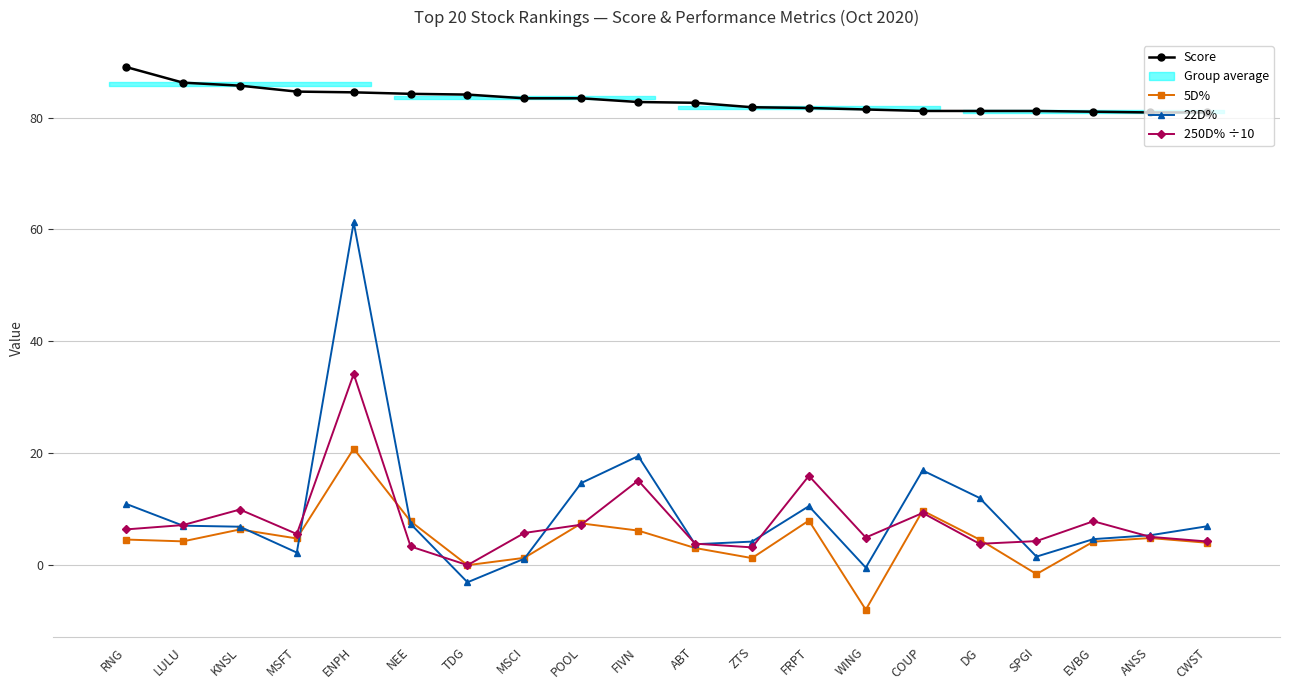

What is the difference between the second highest and second lowest values in the Score series?

5.3